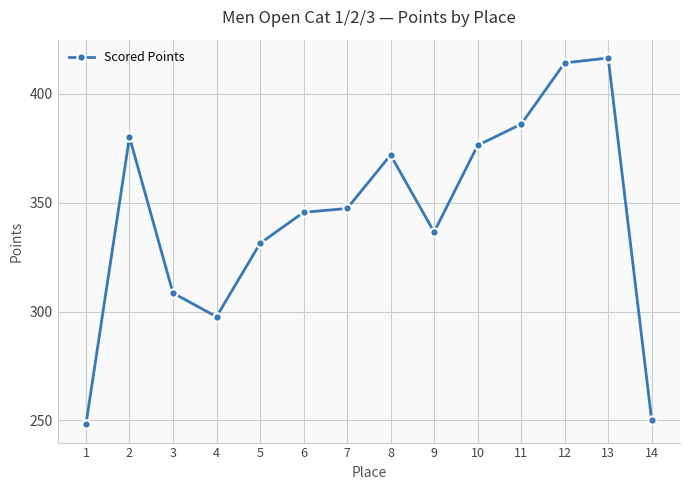

What is the ratio of the value at 11 to the value at 10?

1.0